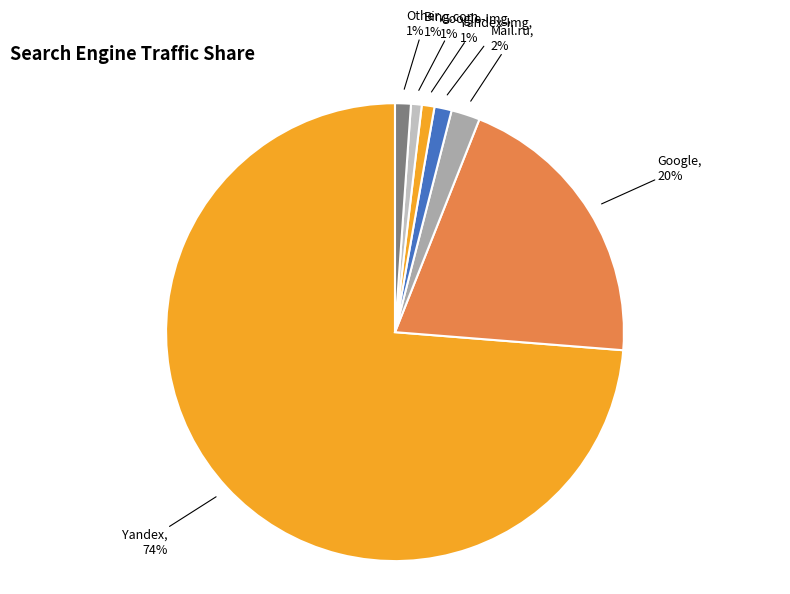

Count the number of slices in the pie.

7